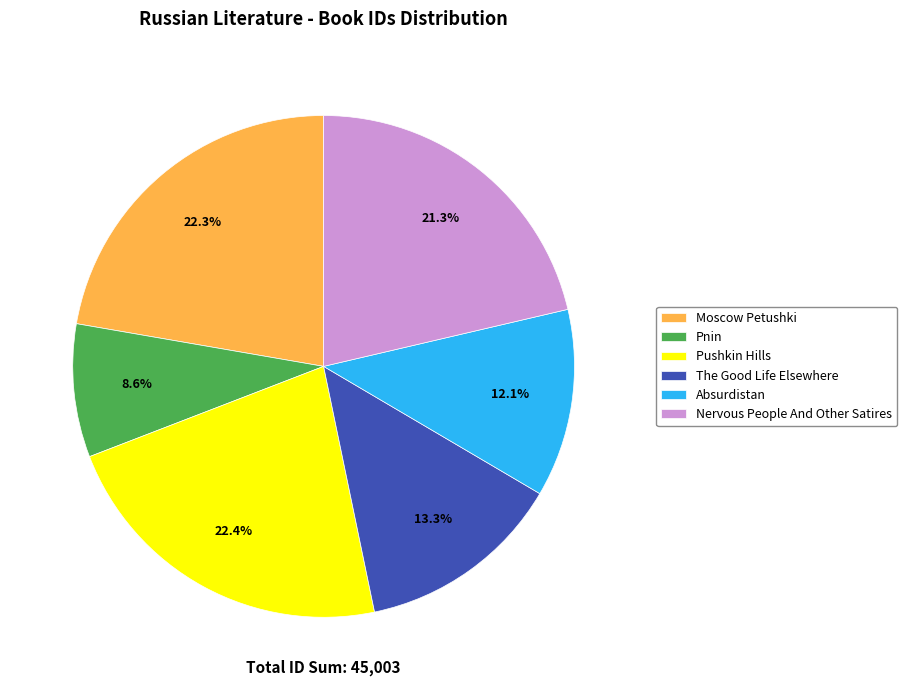

Between Absurdistan and Moscow Petushki, which is larger?

Moscow Petushki